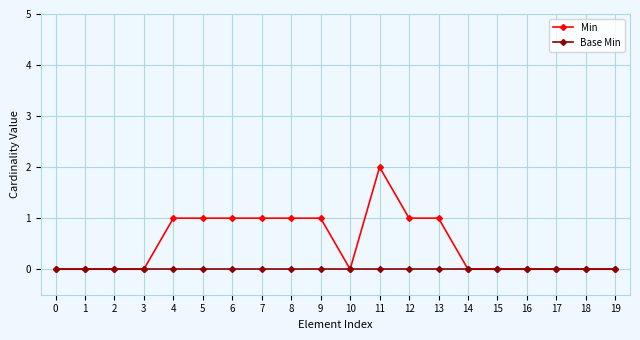

Reading right to left, what are all the values shown in this chart?

Min: 19=0	18=0	17=0	16=0	15=0	14=0	13=1	12=1	11=2	10=0	9=1	8=1	7=1	6=1	5=1	4=1	3=0	2=0	1=0	0=0
Base Min: 19=0	18=0	17=0	16=0	15=0	14=0	13=0	12=0	11=0	10=0	9=0	8=0	7=0	6=0	5=0	4=0	3=0	2=0	1=0	0=0